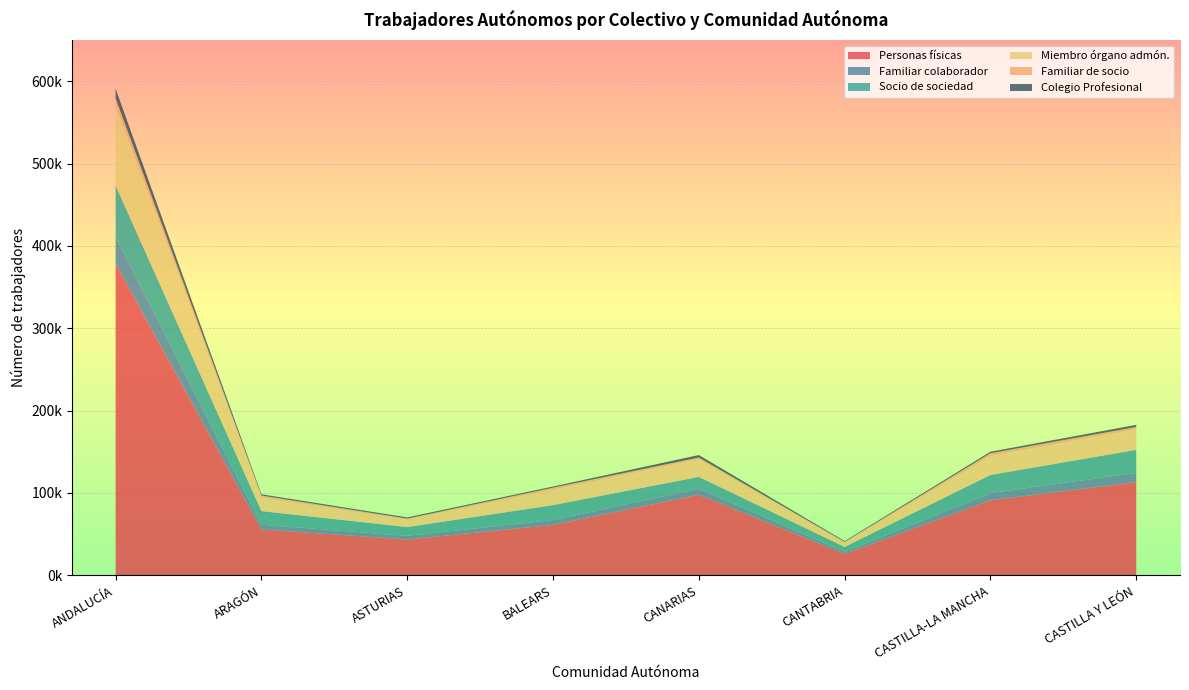

Reading left to right, list all the values displayed in this chart.

Personas físicas: 378376	55774	43511	61314	97852	26109	91119	113138
Familiar colaborador: 32545	5714	4452	5803	7312	2317	8711	11243
Socio de sociedad: 62318	16506	10655	18170	14382	6079	22078	28015
Miembro órgano admón.: 96996	16650	9185	18812	21445	5400	23196	24771
Familiar de socio: 8988	2277	1112	2362	2056	702	3198	2957
Colegio Profesional: 11618	1489	1406	1407	3009	918	1802	2609